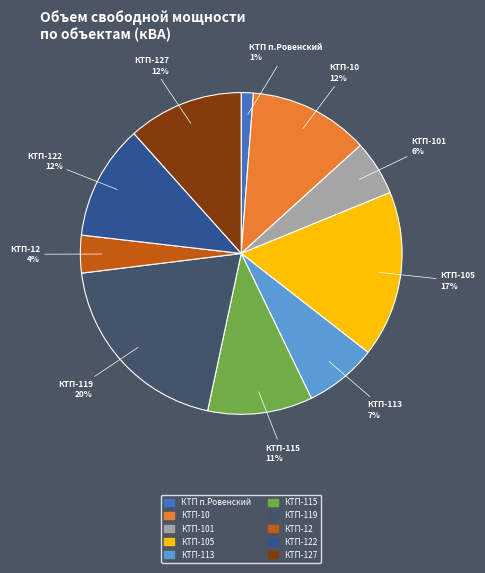

Is there any slice that represents more than half of the pie?

No